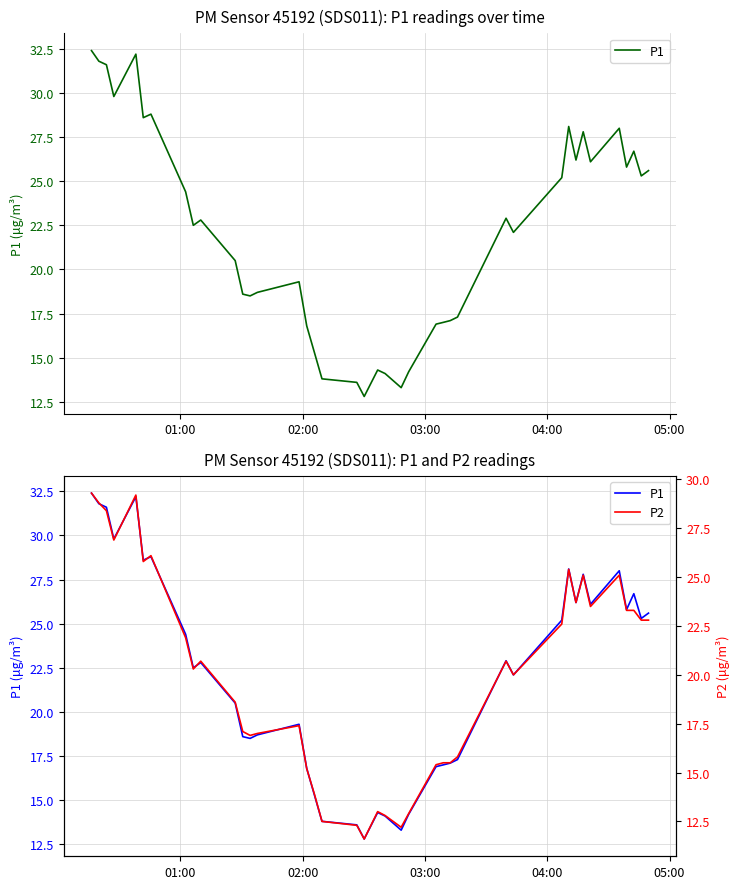

Is the value of P1 at 24 greater than the value of P2 at 19?

Yes